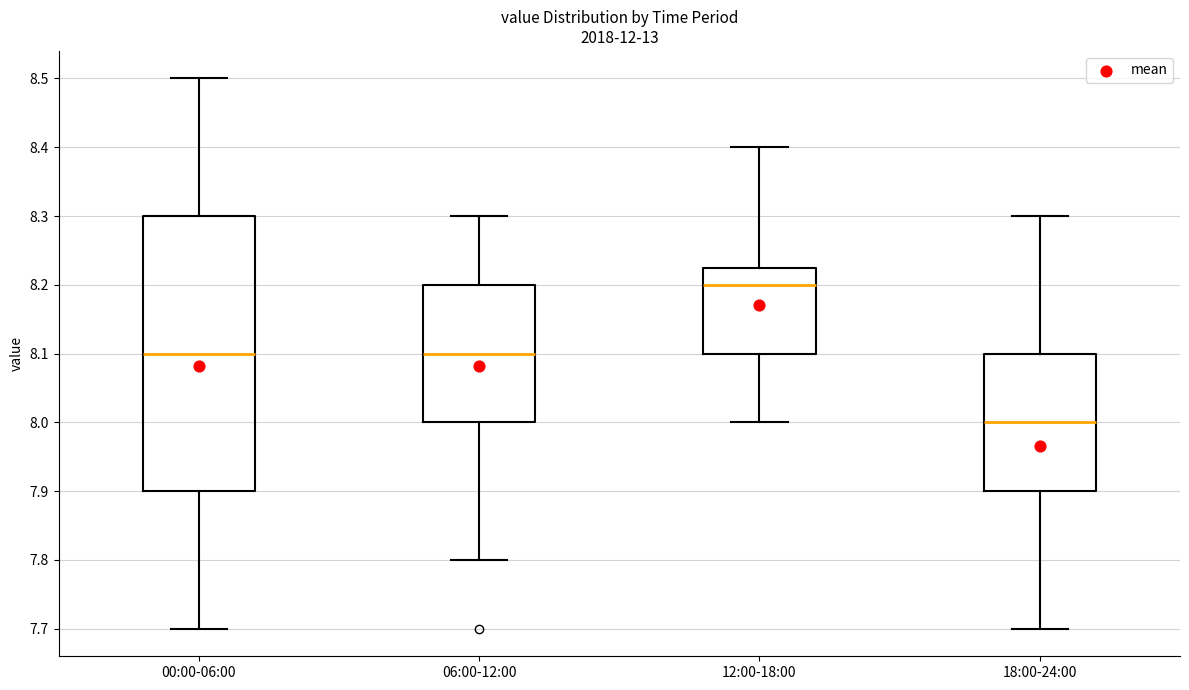

Where is the upper edge of the box for 18:00-24:00 on the y-axis? The values are not printed on the chart, so give them approximately, as read against the axis.

8.10